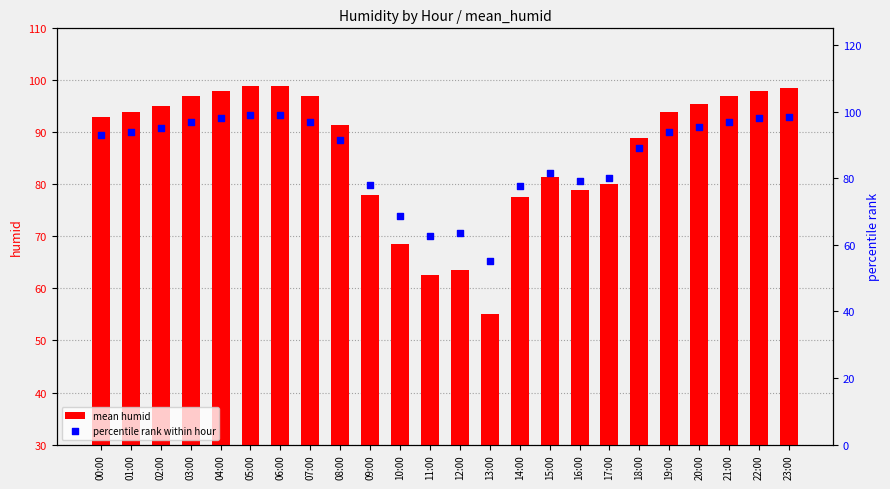

What is the total value across all series at 23:00?

197.0